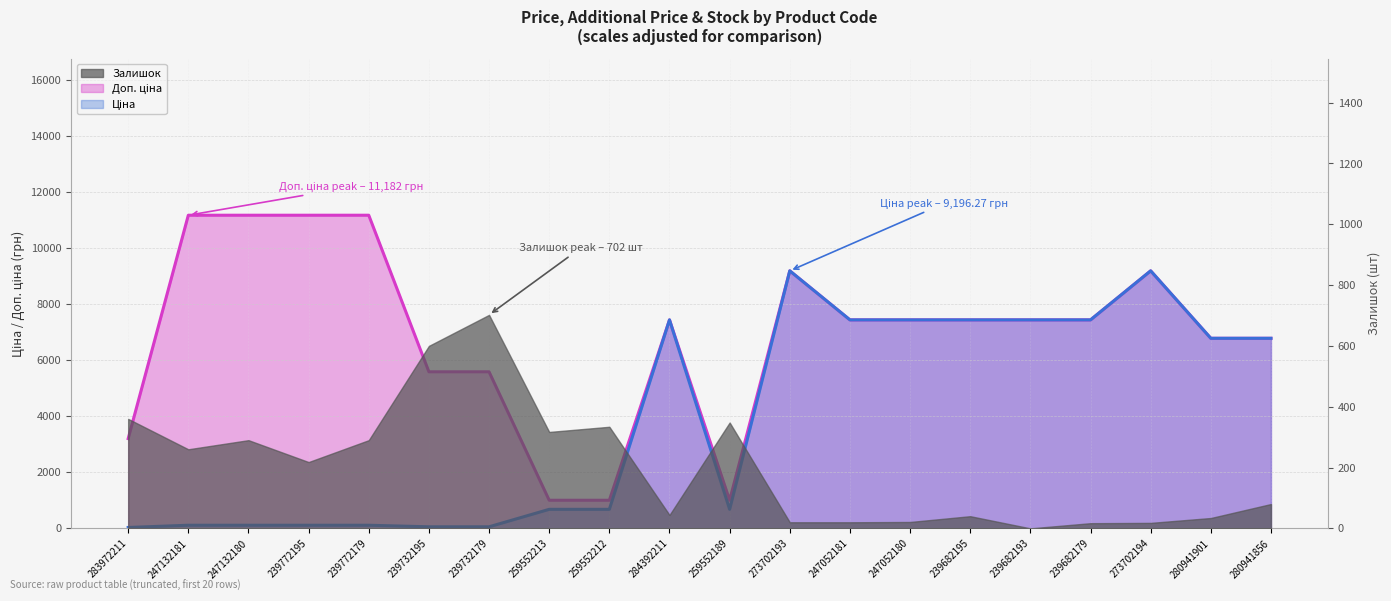

At which label does Ціна reach its peak?

273702193